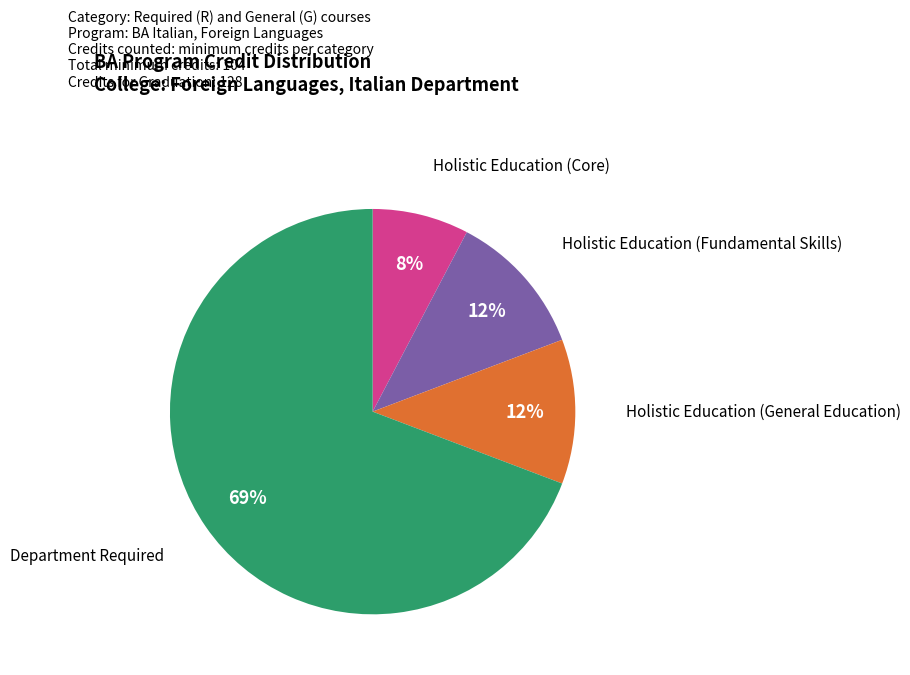

Is there any slice that represents more than half of the pie?

Yes